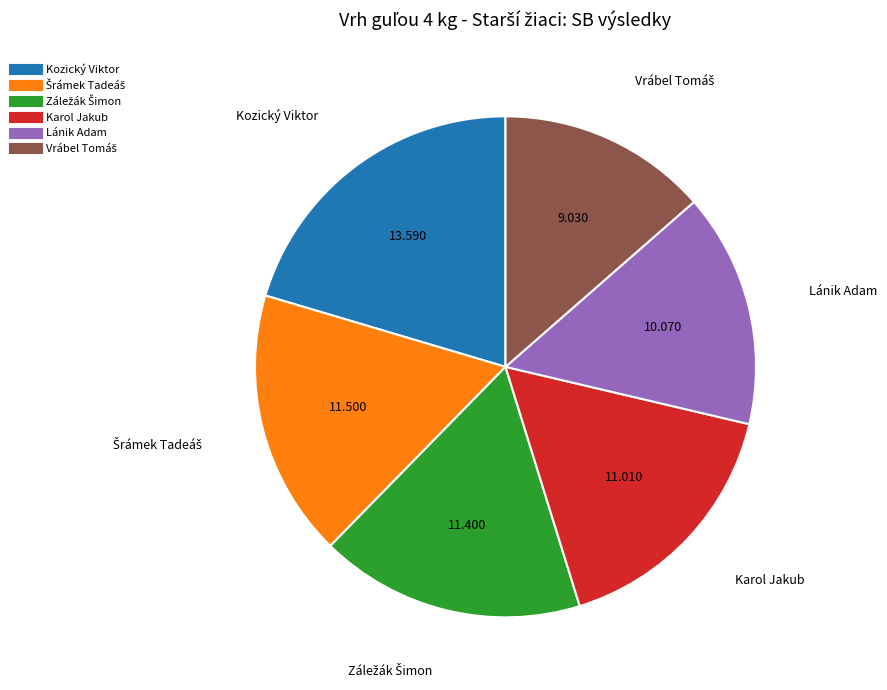

Is Karol Jakub the majority of the pie?

No